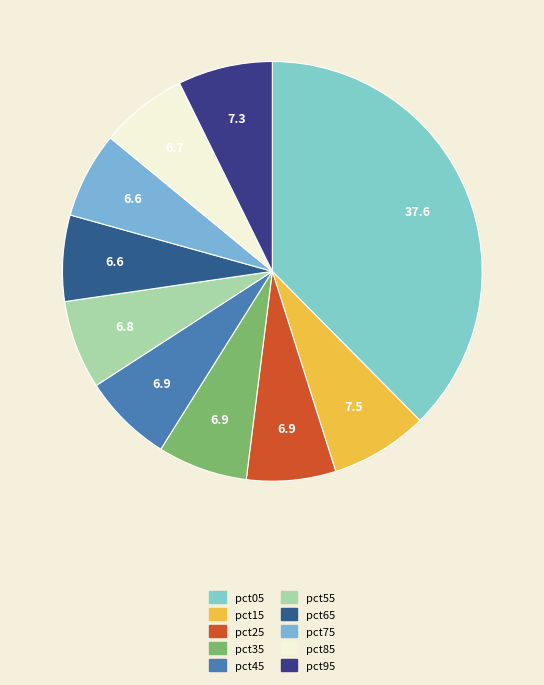

How many slices are in this pie chart?

10